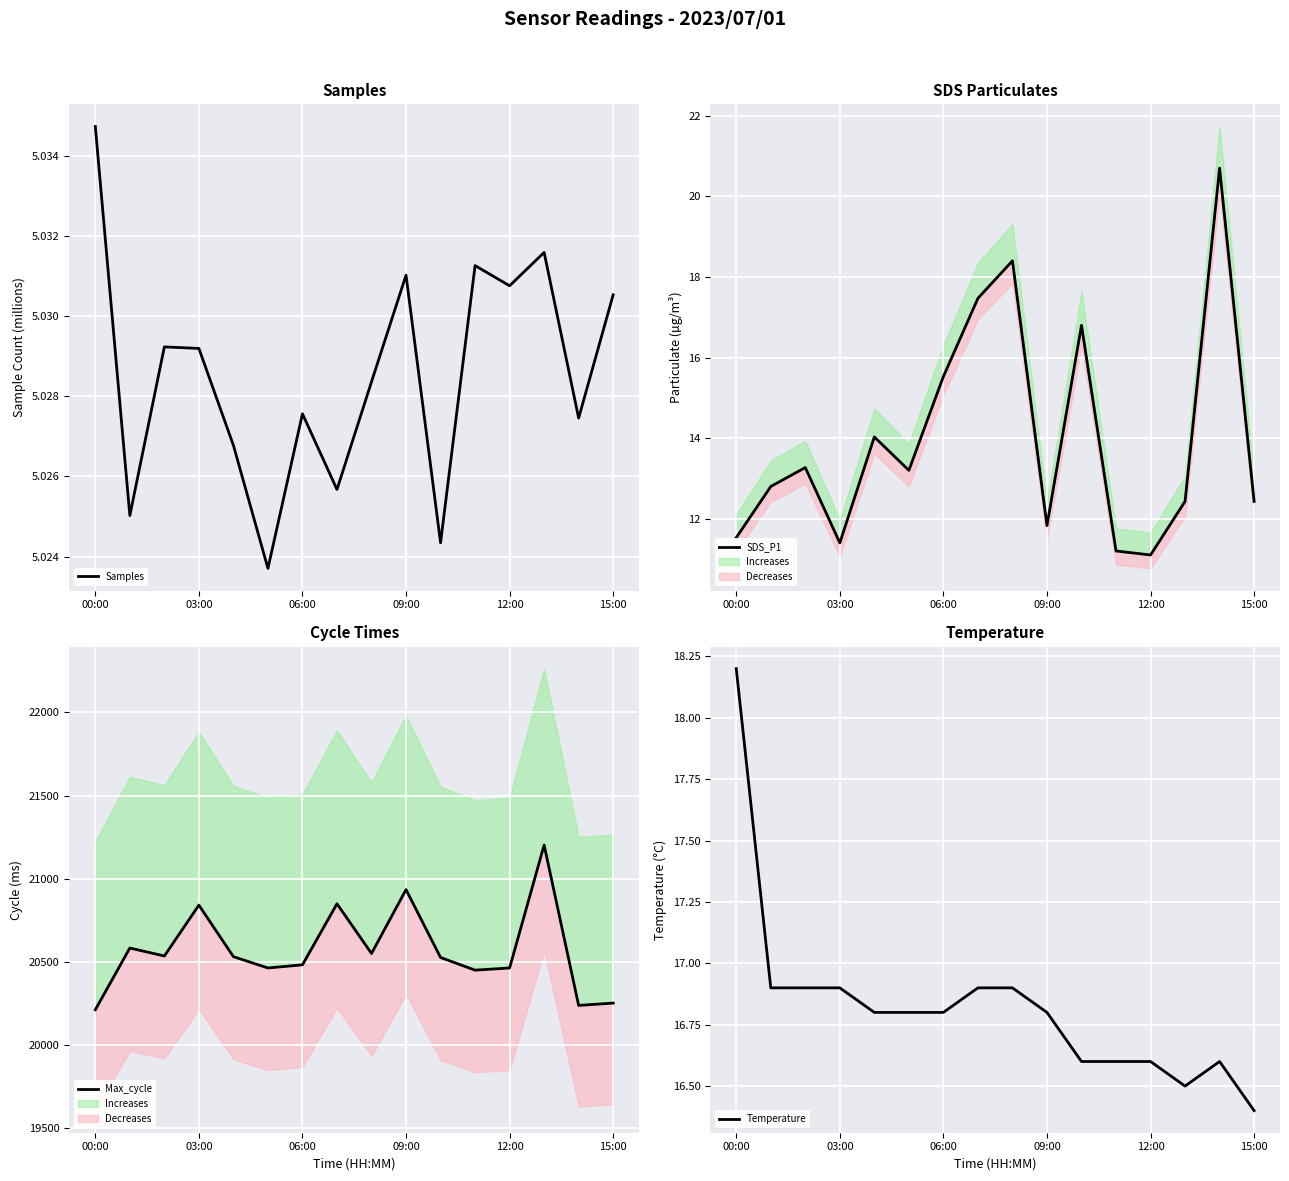

Rank the series by their maximum value, from highest to lowest.

Max_cycle, SDS_P1, Temperature, Samples